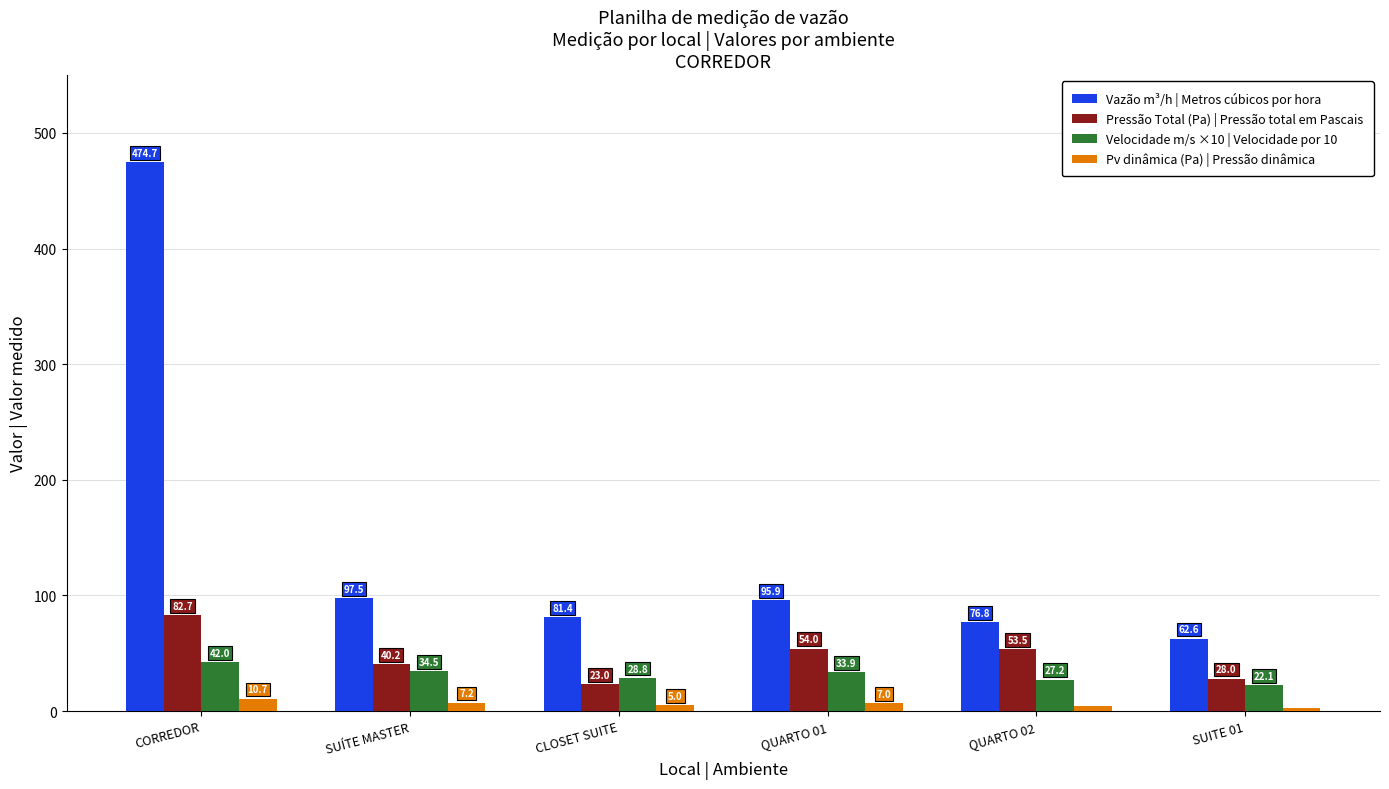

Which series has the widest spread of values?

Vazão m³/h | Metros cúbicos por hora